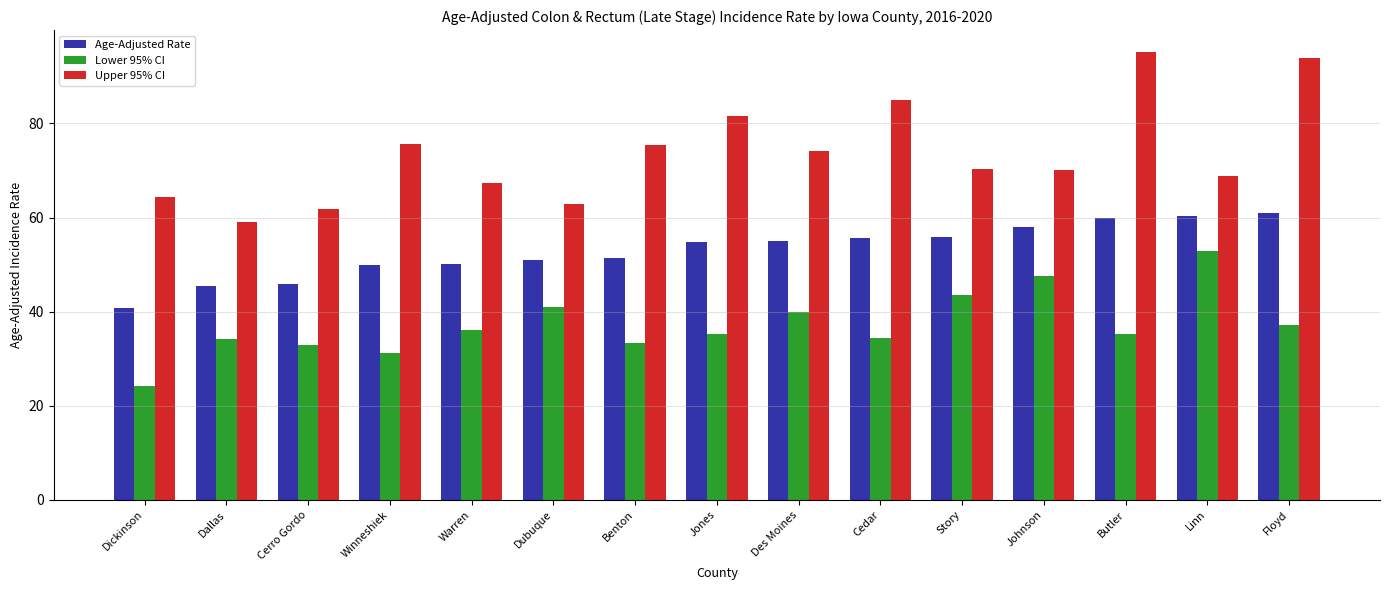

What position from the left is Warren?

5